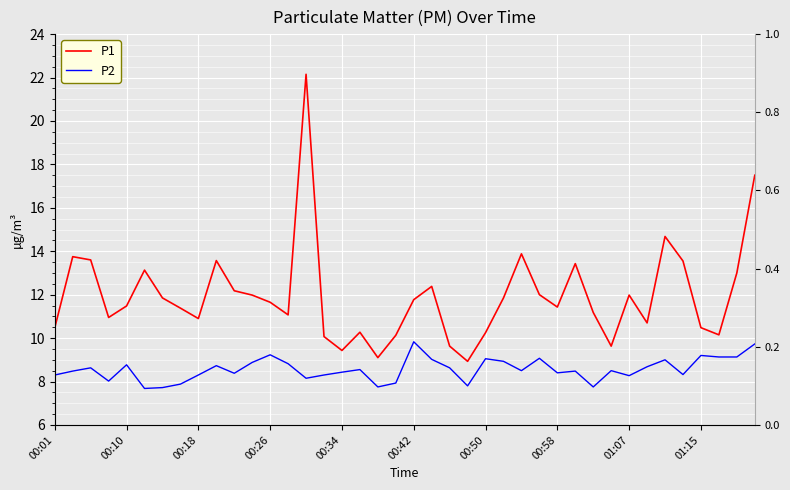

Which series has the largest range (max minus min)?

P1